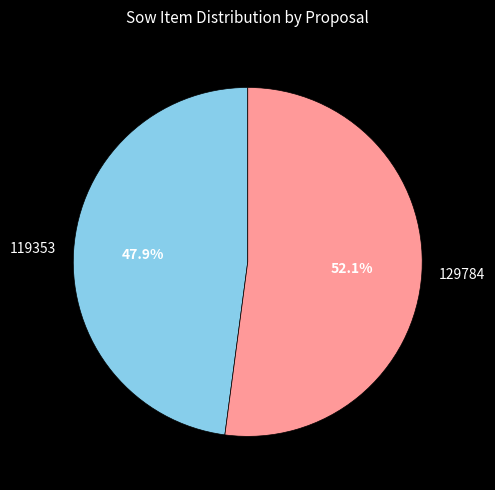

Rank the categories by value from lowest to highest.

119353, 129784